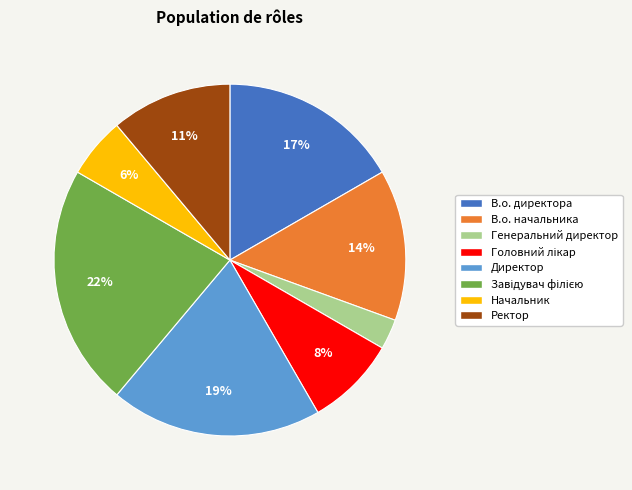

How many segments does this pie chart have?

8